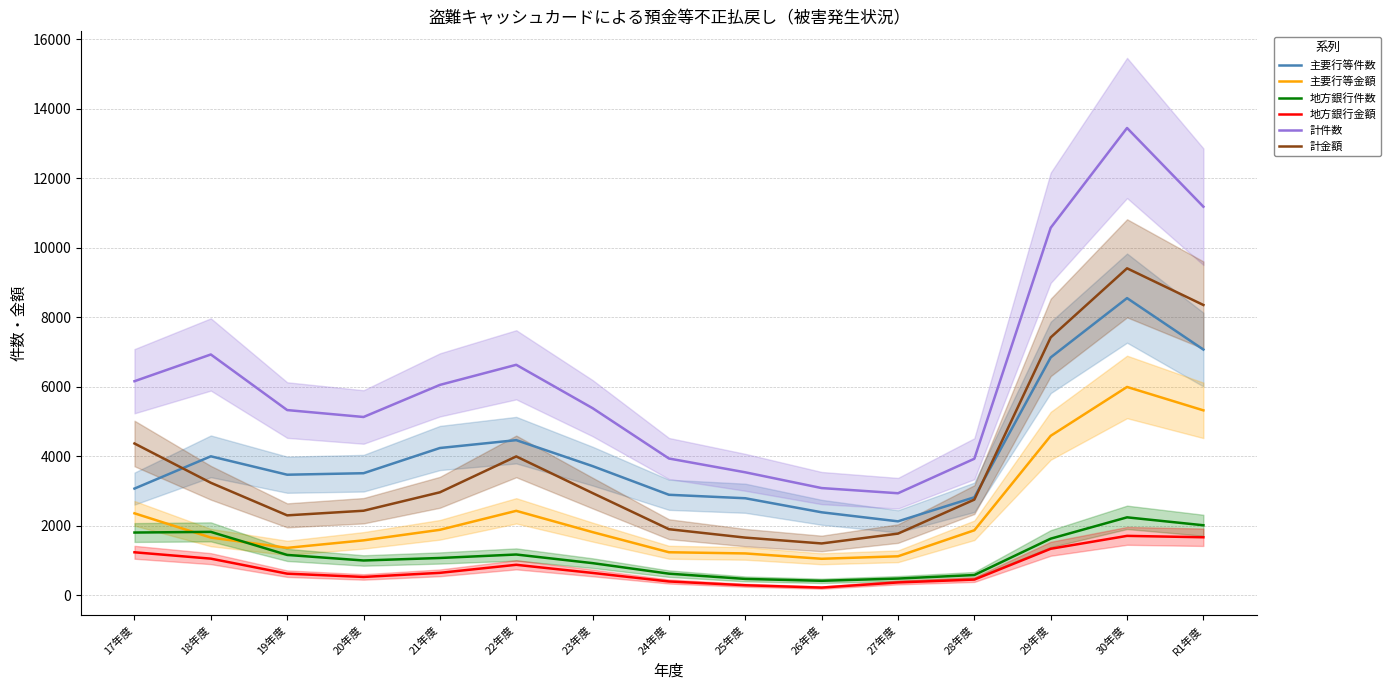

Reading left to right, transcribe all the data shown in this chart.

主要行等件数: 17年度=3070	18年度=3998	19年度=3469	20年度=3512	21年度=4237	22年度=4463	23年度=3716	24年度=2892	25年度=2792	26年度=2388	27年度=2128	28年度=2820	29年度=6842	30年度=8548	R1年度=7068
主要行等金額: 17年度=2359	18年度=1661	19年度=1365	20年度=1581	21年度=1884	22年度=2430	23年度=1818	24年度=1239	25年度=1205	26年度=1051	27年度=1123	28年度=1871	29年度=4588	30年度=5993	R1年度=5320
地方銀行件数: 17年度=1806	18年度=1825	19年度=1162	20年度=1002	21年度=1074	22年度=1174	23年度=926	24年度=623	25年度=472	26年度=418	27年度=482	28年度=584	29年度=1630	30年度=2243	R1年度=2015
地方銀行金額: 17年度=1238	18年度=1055	19年度=623	20年度=529	21年度=647	22年度=878	23年度=644	24年度=399	25年度=290	26年度=223	27年度=371	28年度=453	29年度=1339	30年度=1710	R1年度=1670
計件数: 17年度=6158	18年度=6927	19年度=5328	20年度=5129	21年度=6052	22年度=6630	23年度=5383	24年度=3935	25年度=3538	26年度=3085	27年度=2936	28年度=3928	29年度=10571	30年度=13441	R1年度=11177
計金額: 17年度=4367	18年度=3237	19年度=2300	20年度=2433	21年度=2963	22年度=3995	23年度=2941	24年度=1902	25年度=1660	26年度=1492	27年度=1775	28年度=2753	29年度=7418	30年度=9405	R1年度=8350